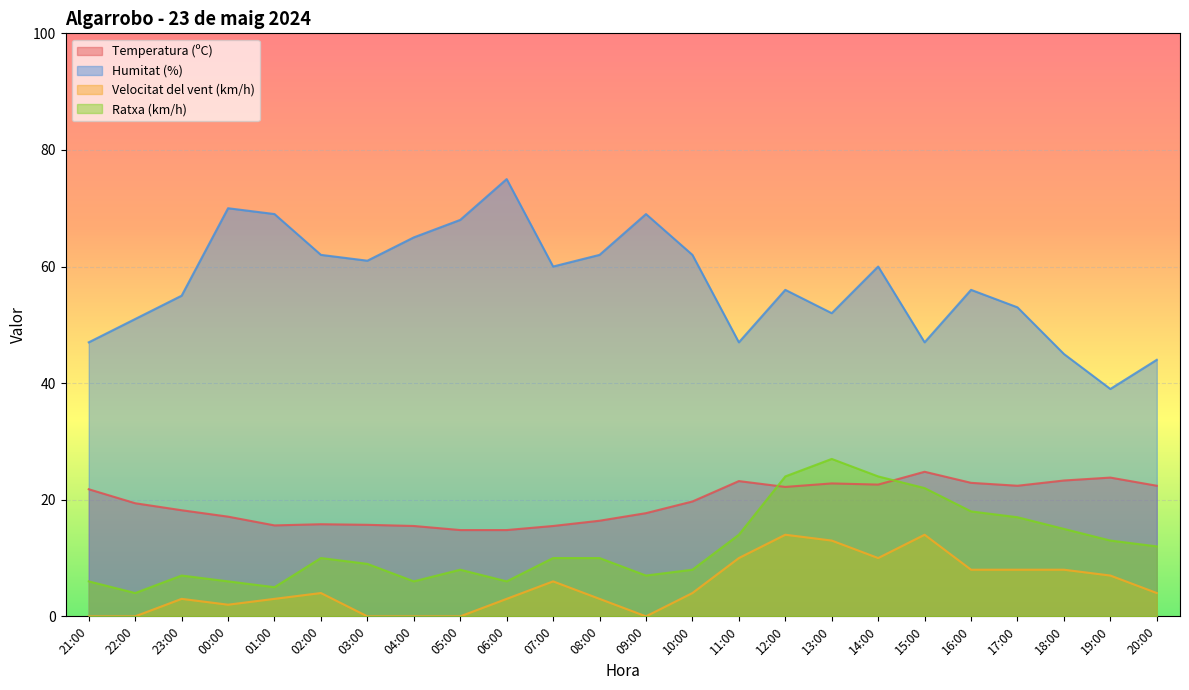

True or false: Temperatura (ºC) has a value of 23.3 at 18:00.

True